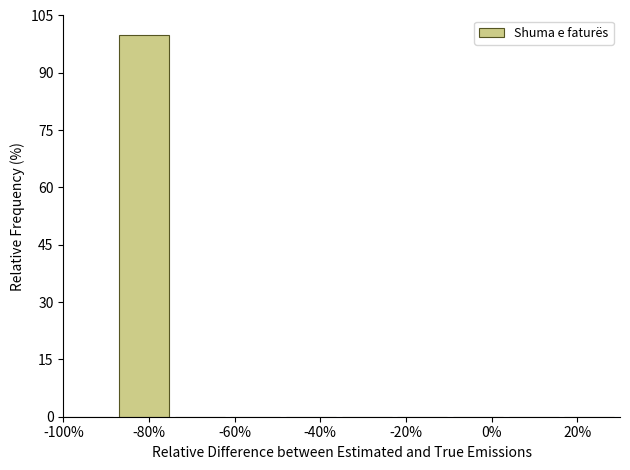

What is the height of the bar covering -87 to -74 on the x-axis? Neither the bar edges nor the heights are printed on the chart, so give them approximately, as read against the axes.

100